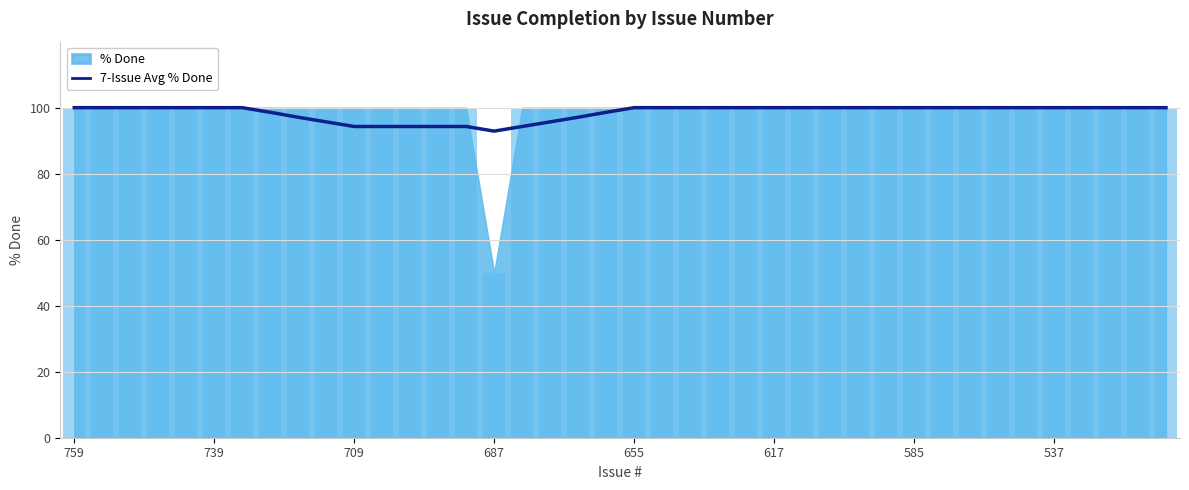

What is the maximum value for 7-Issue Avg % Done?

100.0